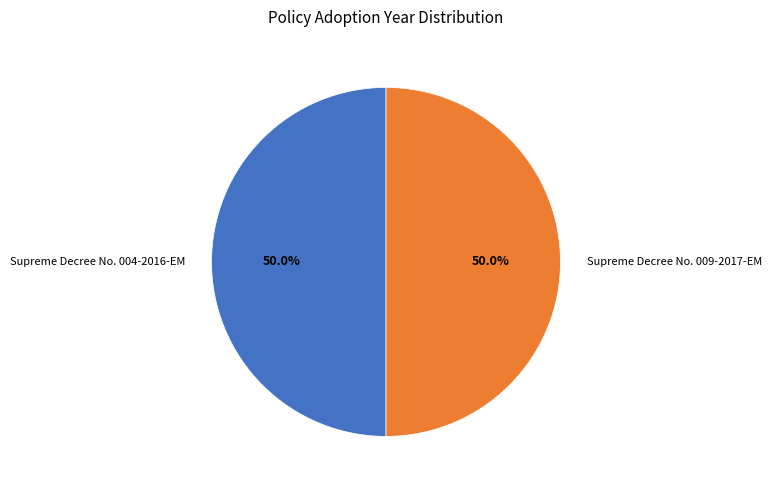

What percentage do Supreme Decree No. 004-2016-EM and Supreme Decree No. 009-2017-EM together represent?

100.0%